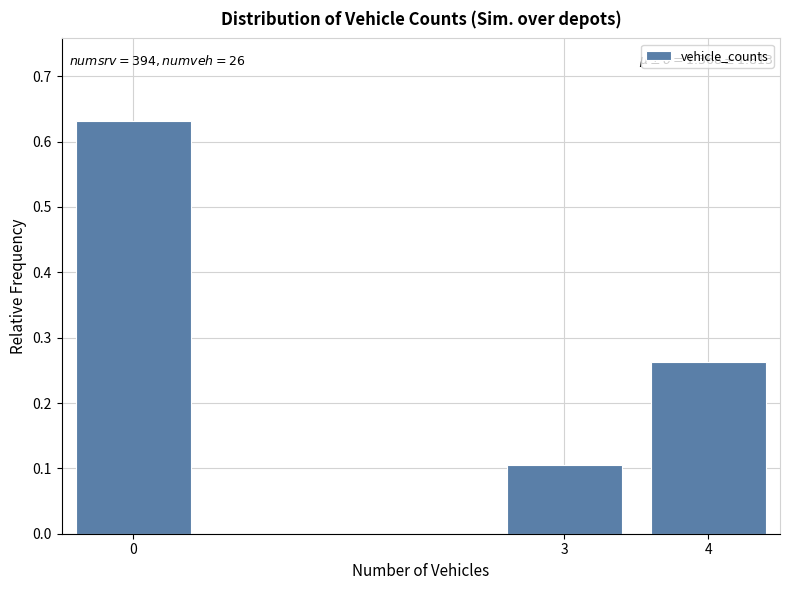

At which category does the chart reach its minimum across all series?

3